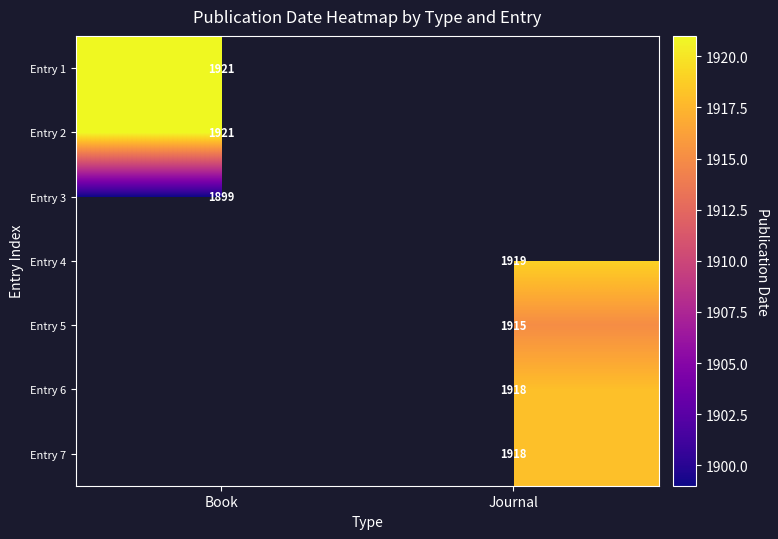

Is it true that Entry 4 equals 987 at Journal?

False